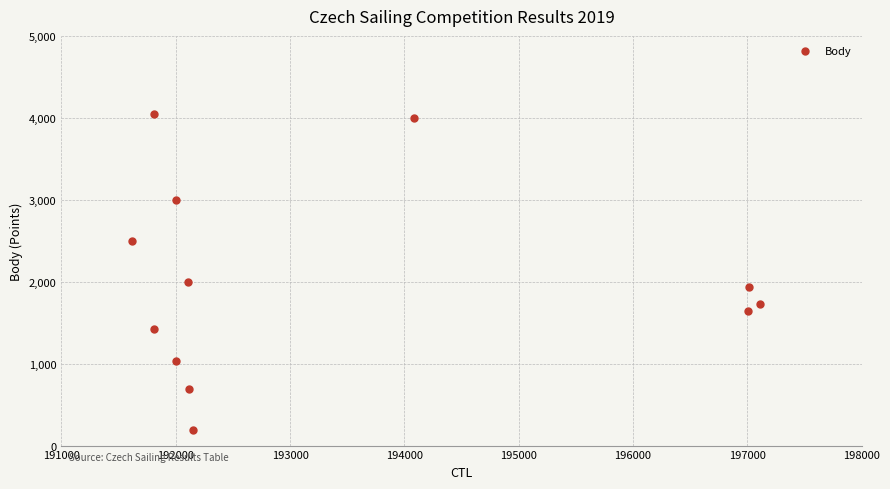

What Y value in the scatter plot is closest to 2115?

1993